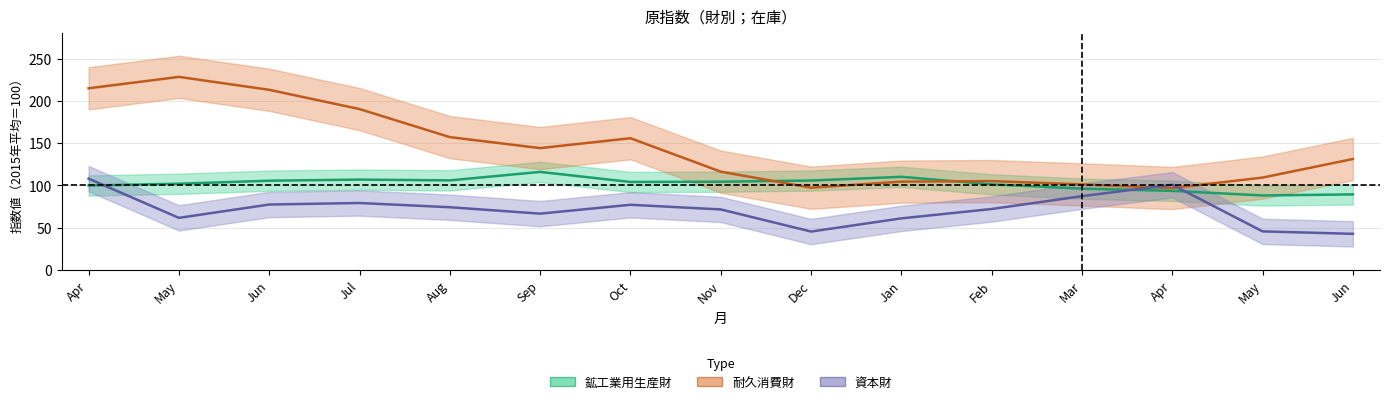

What is the average value of the 耐久消費財 series?

144.3